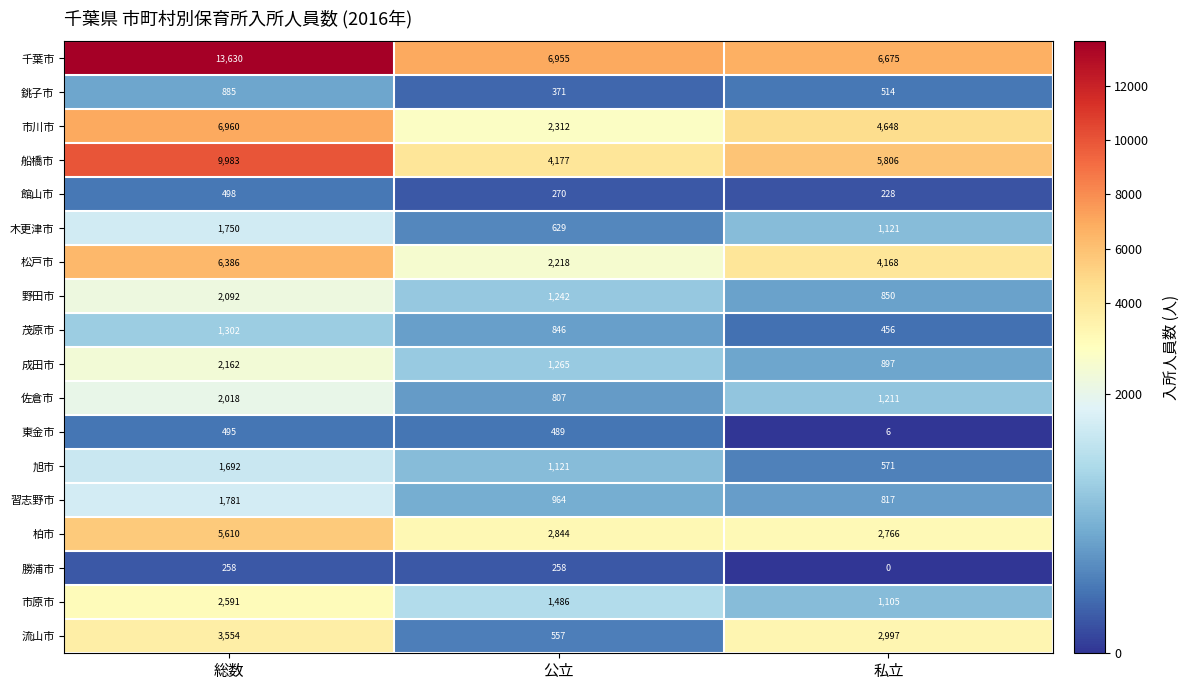

Rank the series by their maximum value, from lowest to highest.

勝浦市, 東金市, 館山市, 銚子市, 茂原市, 旭市, 木更津市, 習志野市, 佐倉市, 野田市, 成田市, 市原市, 流山市, 柏市, 松戸市, 市川市, 船橋市, 千葉市